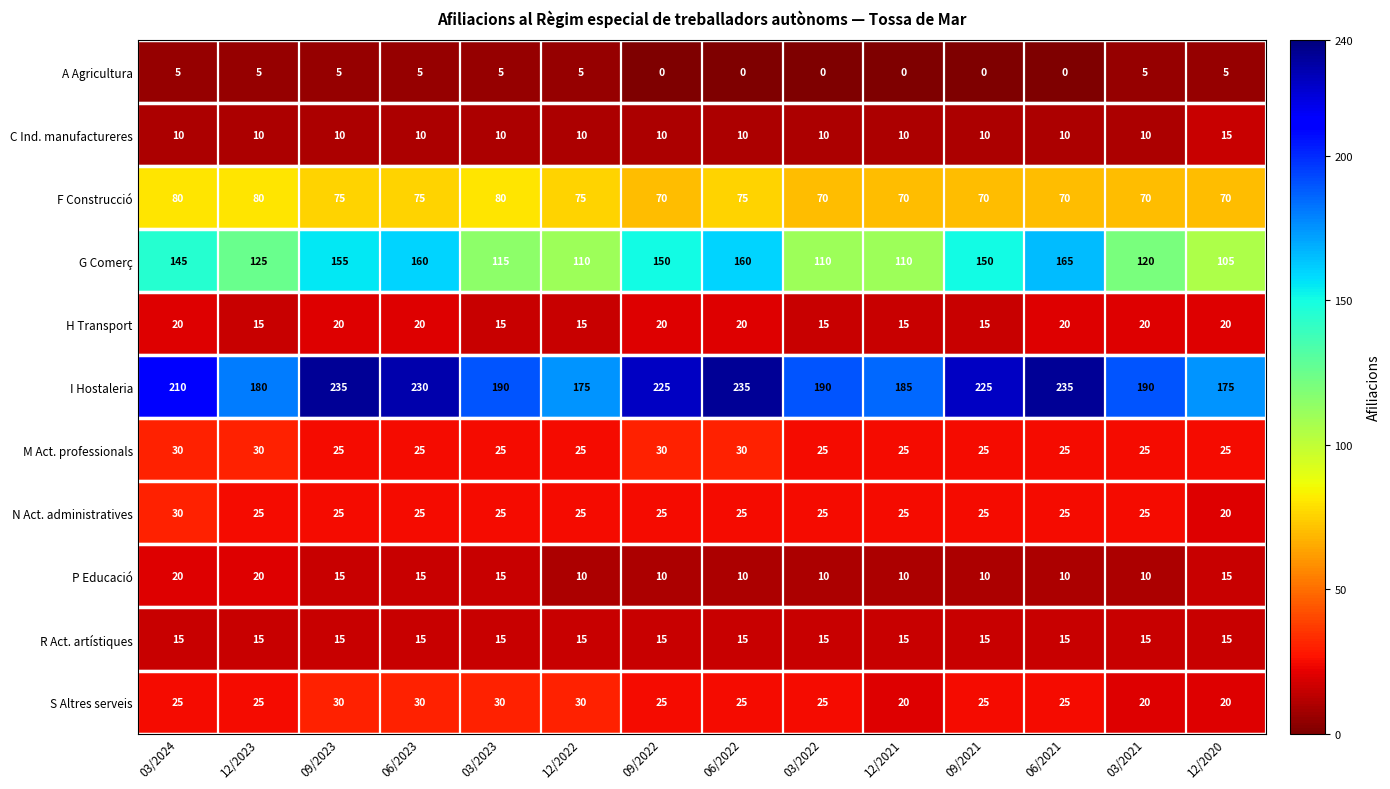

What is the total value across all series at 06/2021?

600